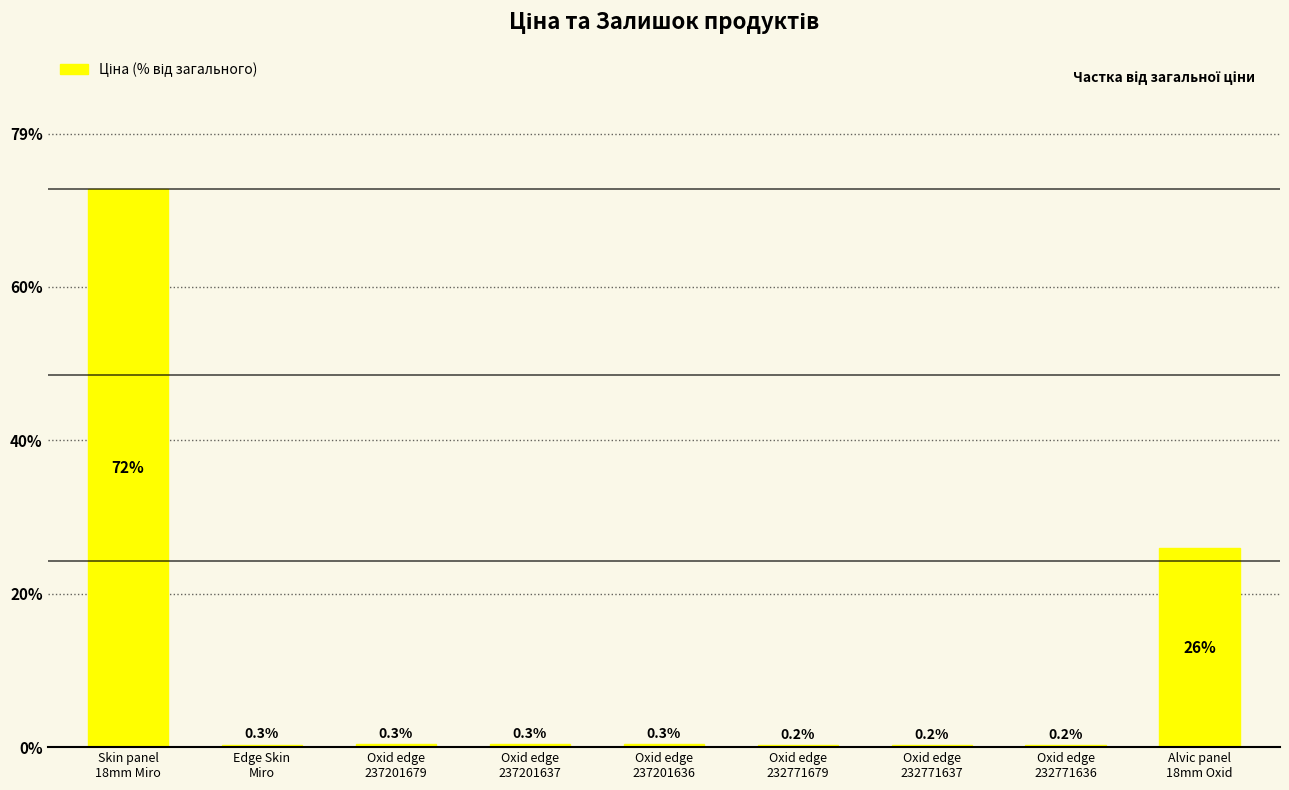

What is the greatest value displayed?

72.3